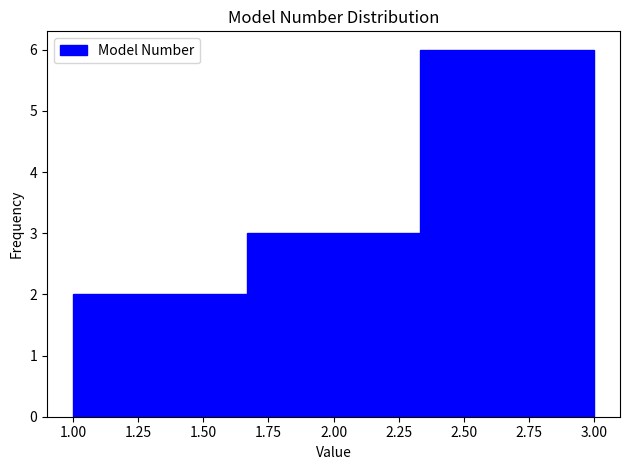

Over which range of the x-axis is the bar tallest?

2.35 to 3.00